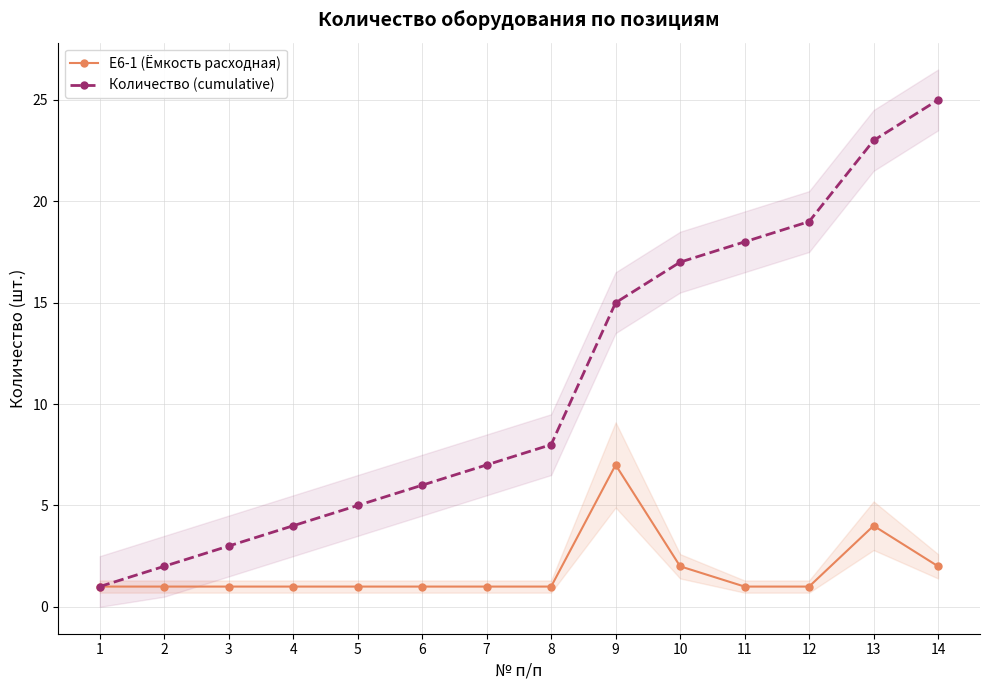

Is the value of Е6-1 (Ёмкость расходная) at 2 greater than the value of Количество (cumulative) at 5?

No